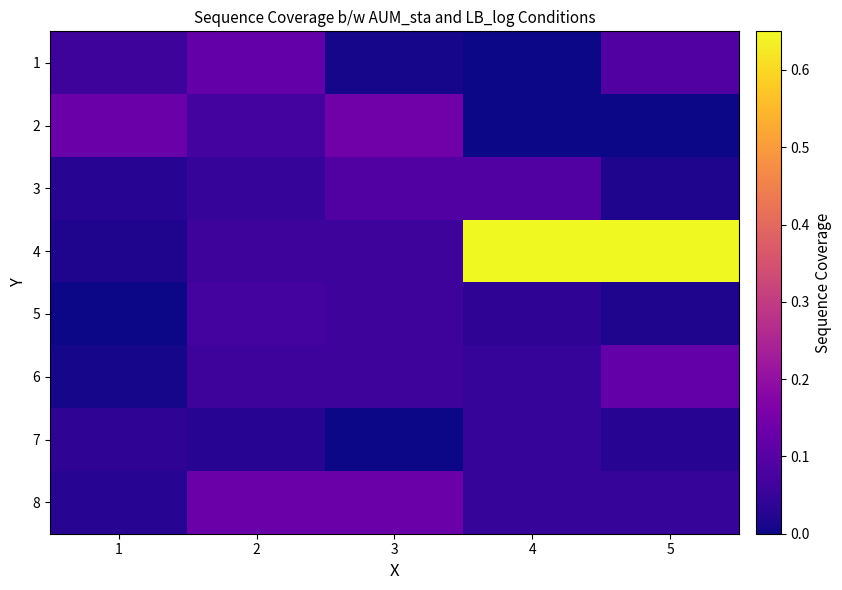

Rank the series by their maximum value, from highest to lowest.

4, 2, 8, 1, 6, 3, 5, 7